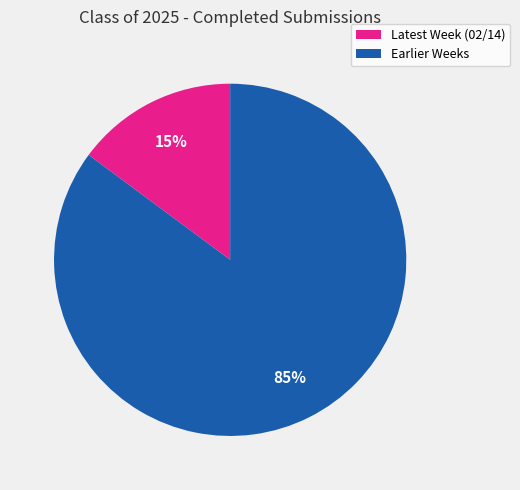

To the nearest percent, what is the average slice percentage?

50%